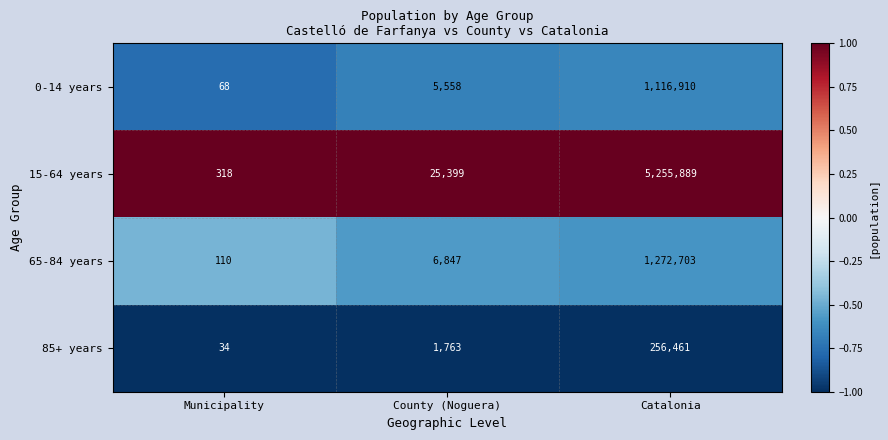

What is the greatest value displayed?

5255889